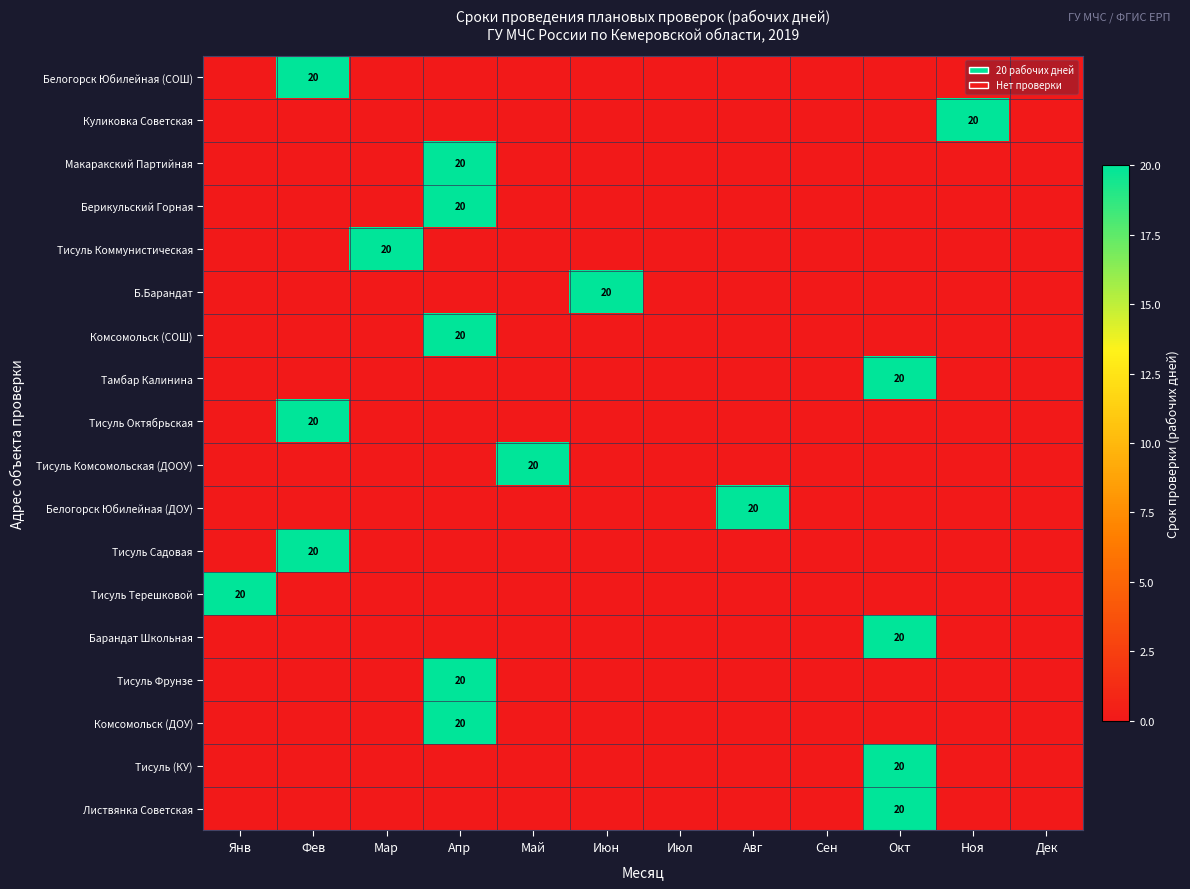

True or false: Барандат Школьная has a value of 20 at Окт.

True